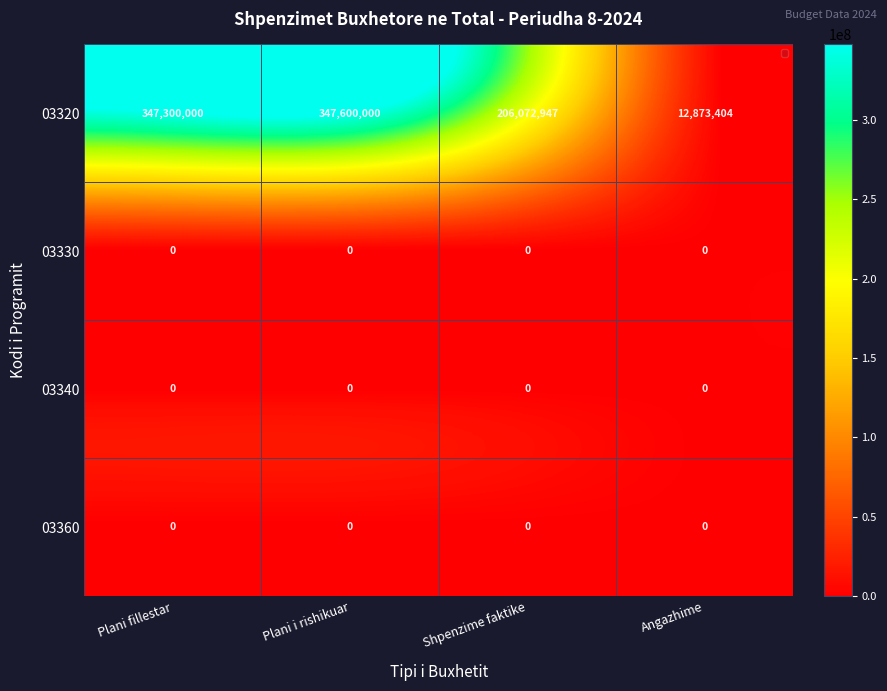

Between Plani fillestar and Shpenzime faktike, which series saw the biggest shift?

03320